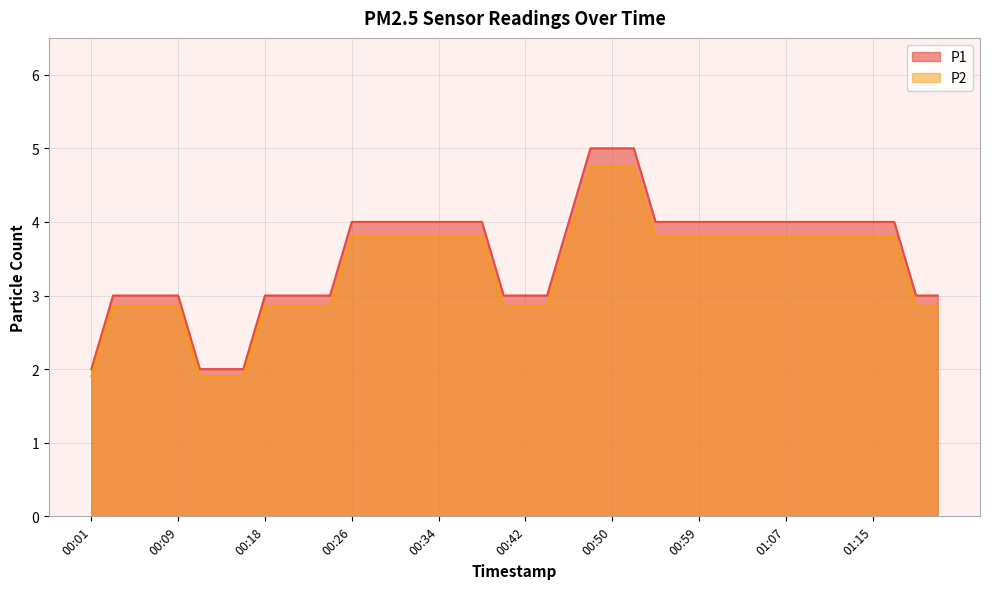

What is the difference between the maximum and minimum values in the P2 series?

3.0